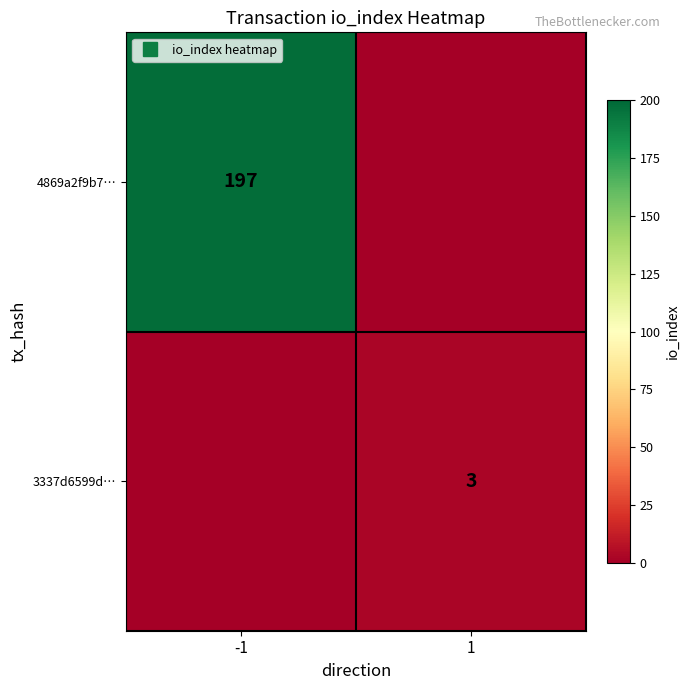

Is it true that 3337d6599d… equals 2 at -1?

False